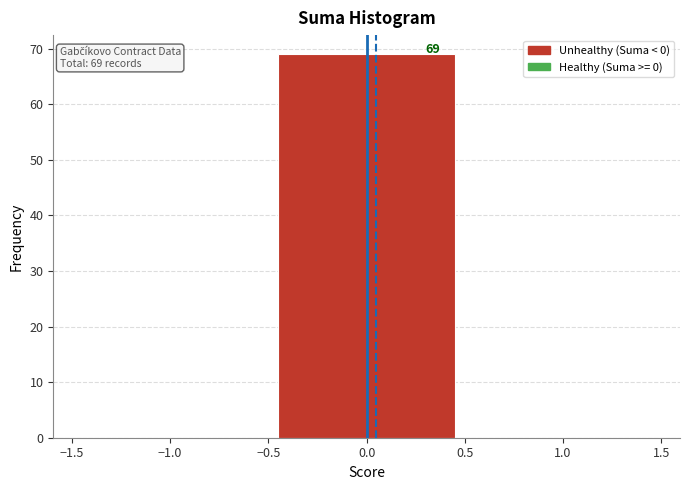

Over which range of the x-axis is the bar tallest?

-0.5 to 0.5